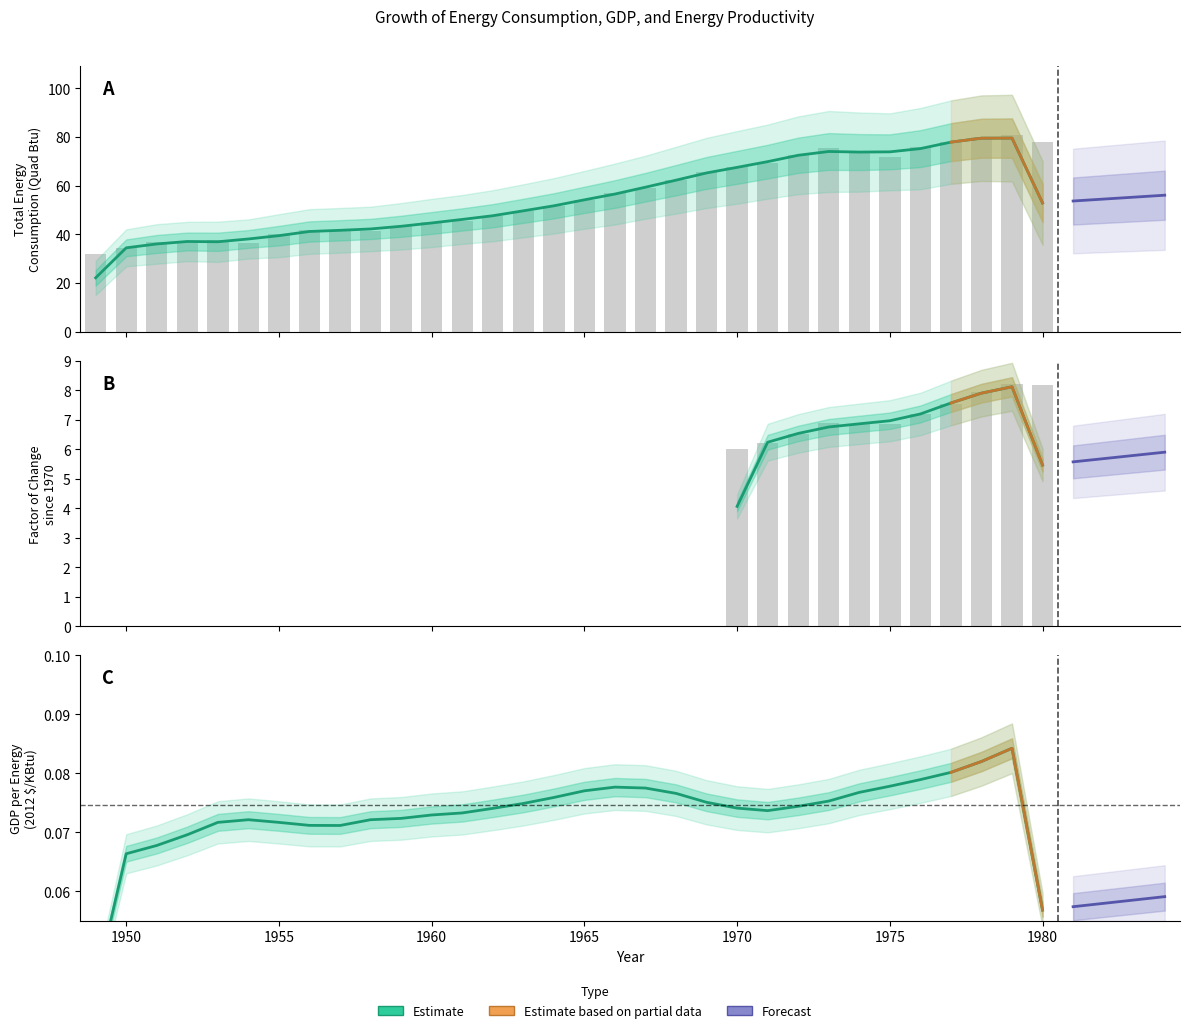

Which category has the lowest value across all series?

1949